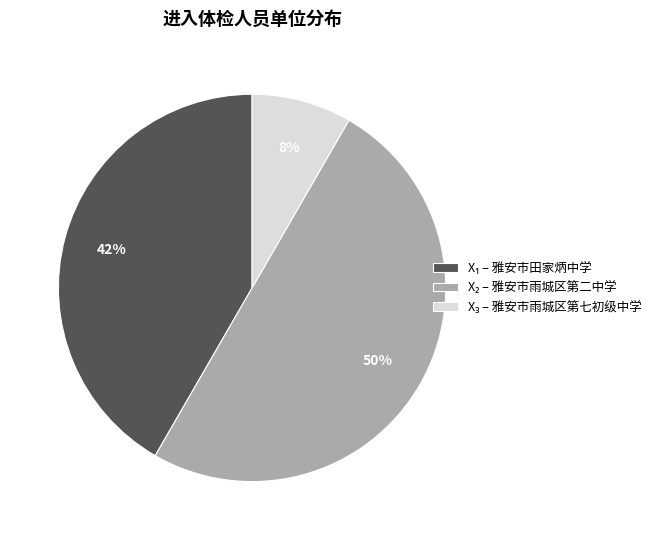

To the nearest percent, what is the average slice percentage?

33%